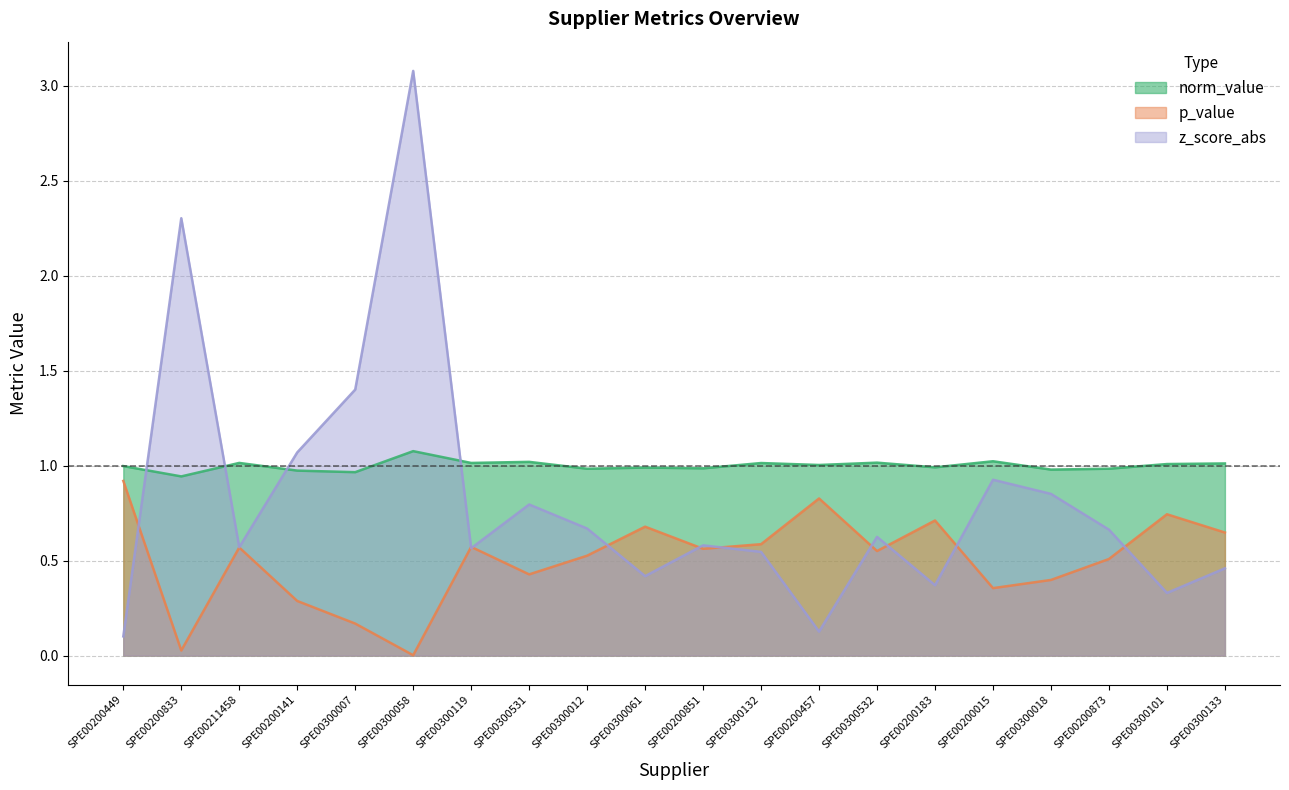

What is the difference between the highest and lowest values at SPE00200873?

0.5